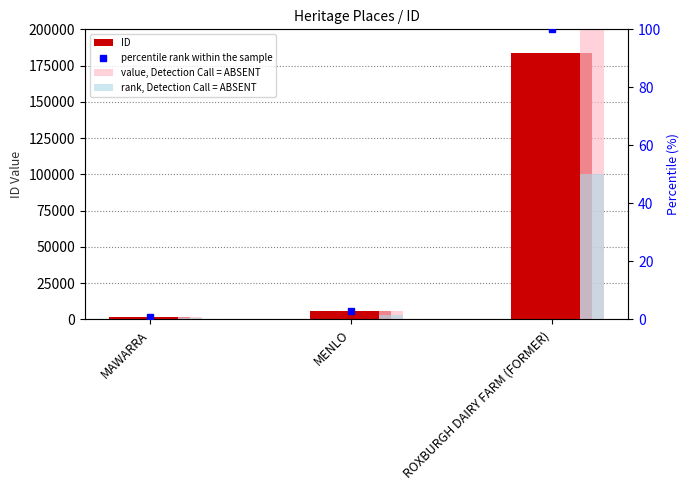

Rank the series by their maximum value, from highest to lowest.

ID, percentile rank within the sample, value, Detection Call = ABSENT, rank, Detection Call = ABSENT